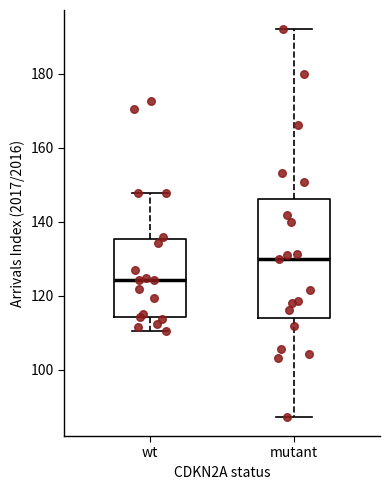

Comparing the boxes themselves (not the whiskers), which one is the tallest?

mutant